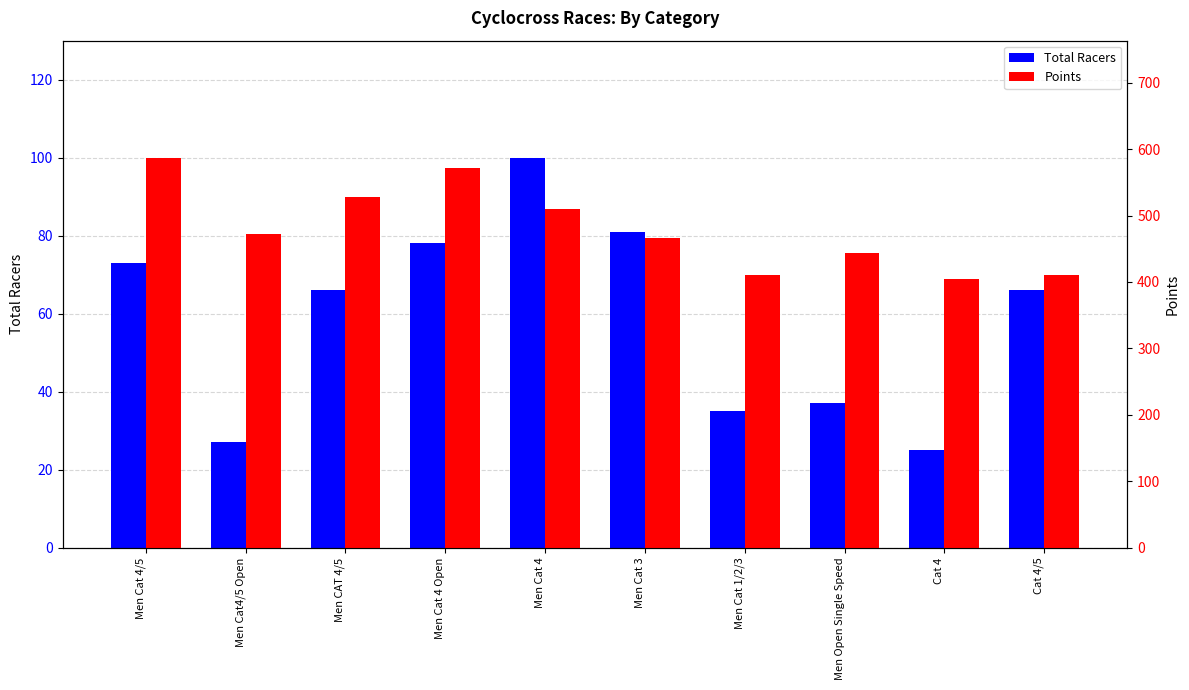

Is the value of Total Racers at Men CAT 4/5 greater than the value of Points at Men CAT 4/5?

No